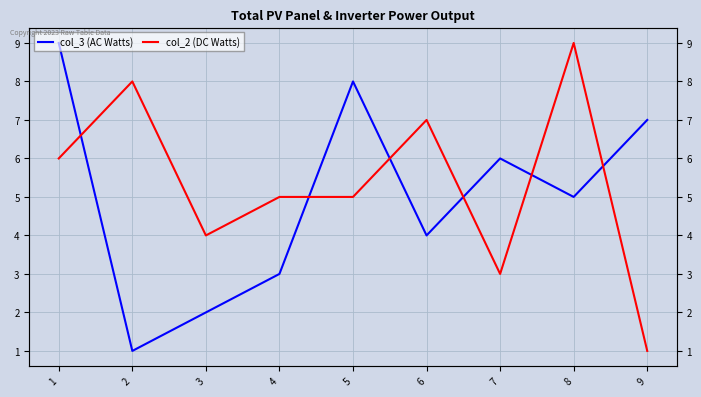

What is the maximum value shown in the chart?

9